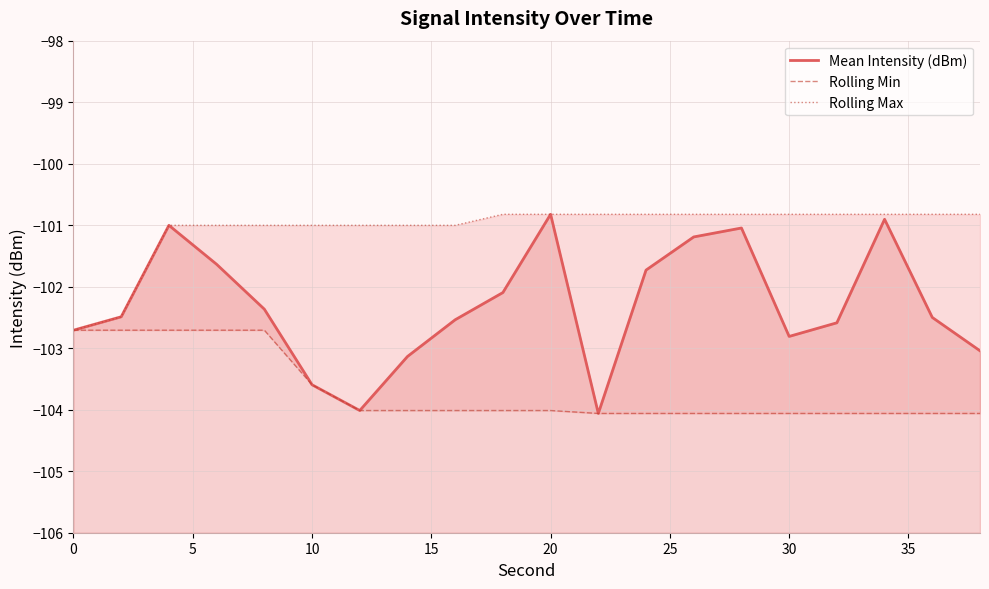

What is the difference between the second highest and second lowest values in the Mean Intensity (dBm) series?

3.1